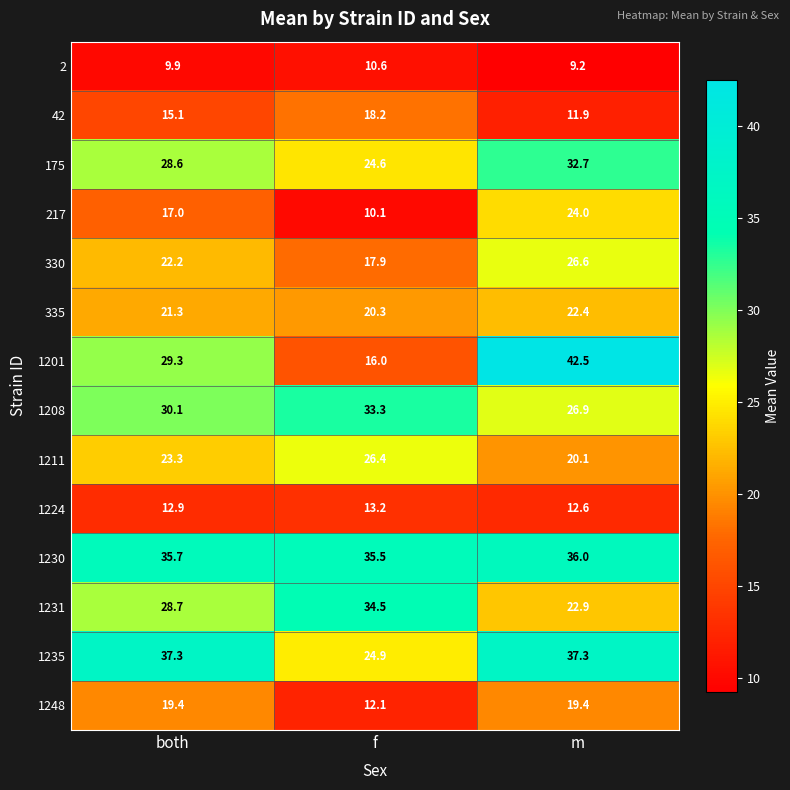

At which label does 1230 reach its minimum?

f